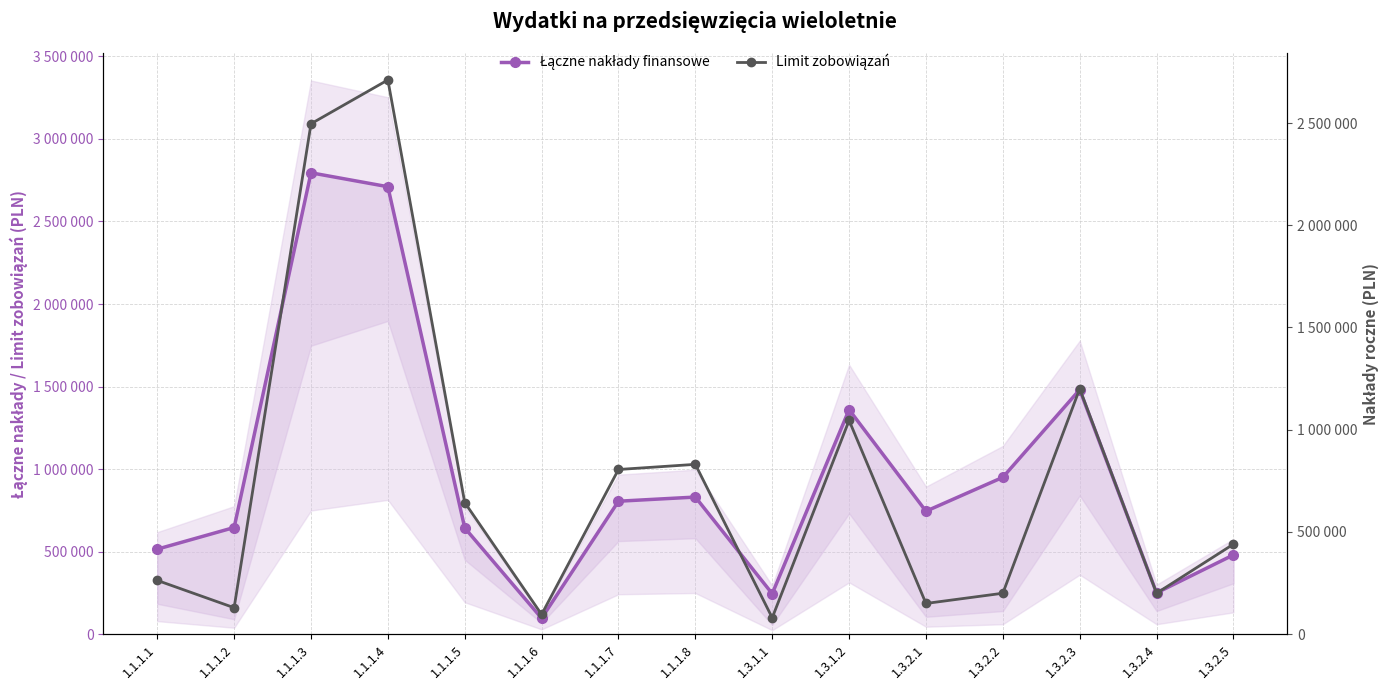

What is the label of the 1st point from the right?

1.3.2.5